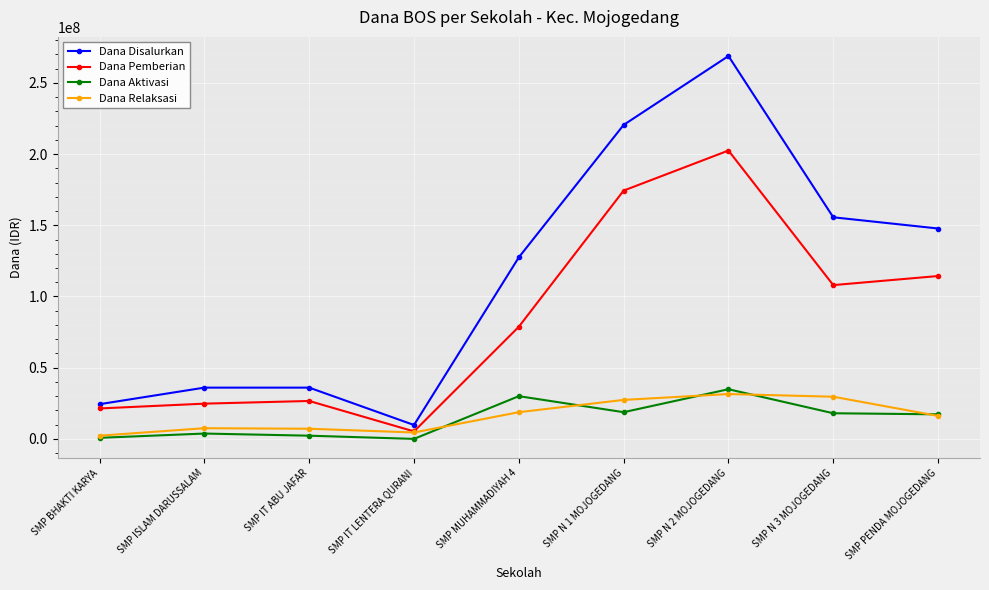

What is the value of the Dana Disalurkan point at the 5th from the left?

127500000